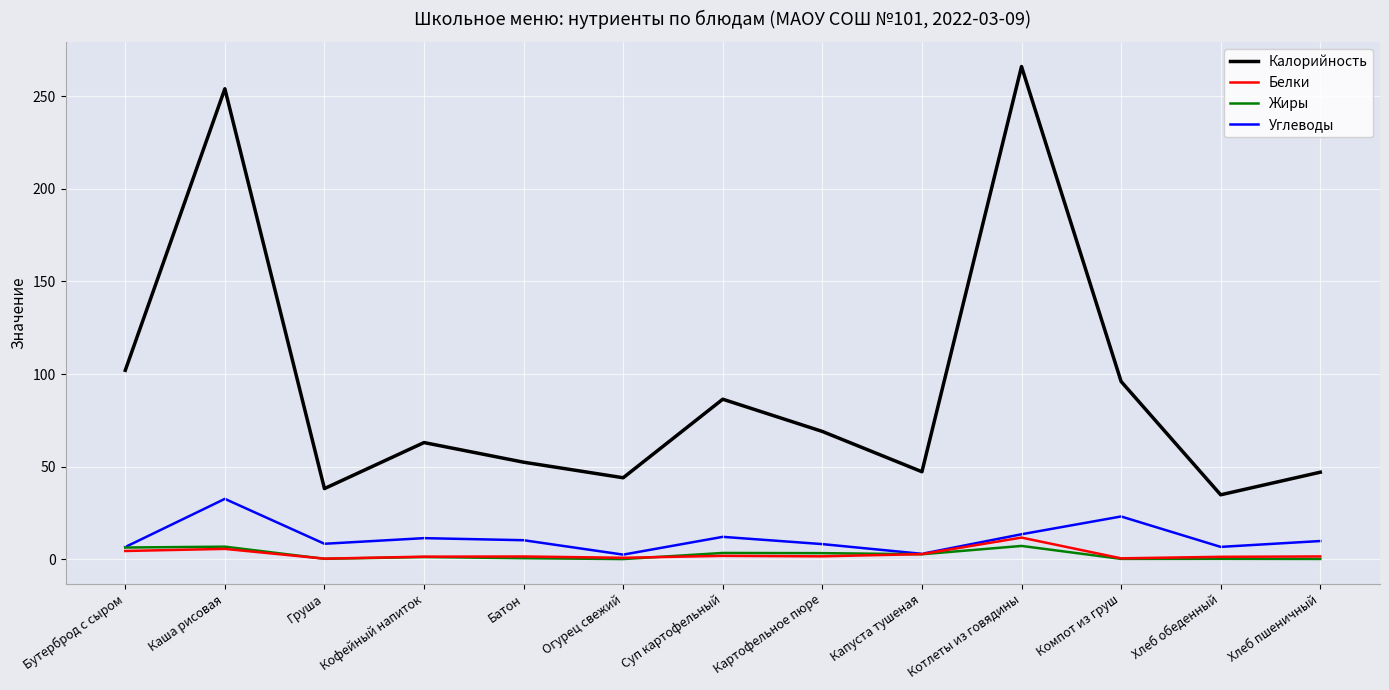

What is the maximum value shown in the chart?

266.0